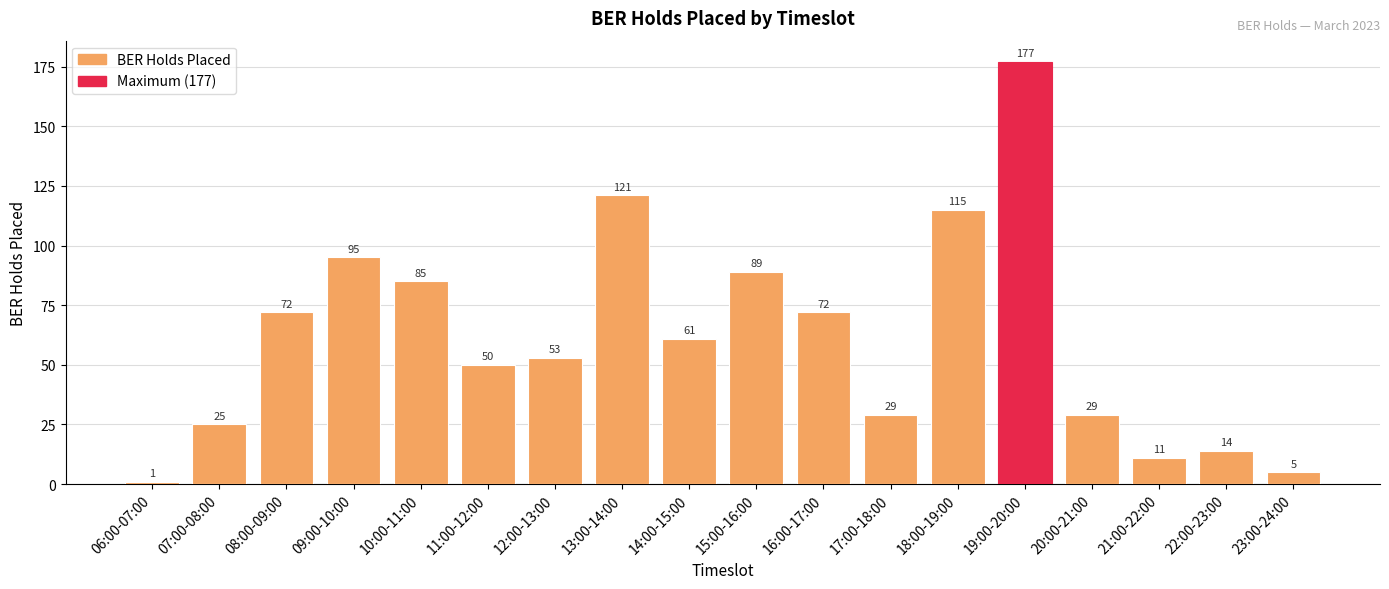

At which label is the value closest to 89?

15:00-16:00